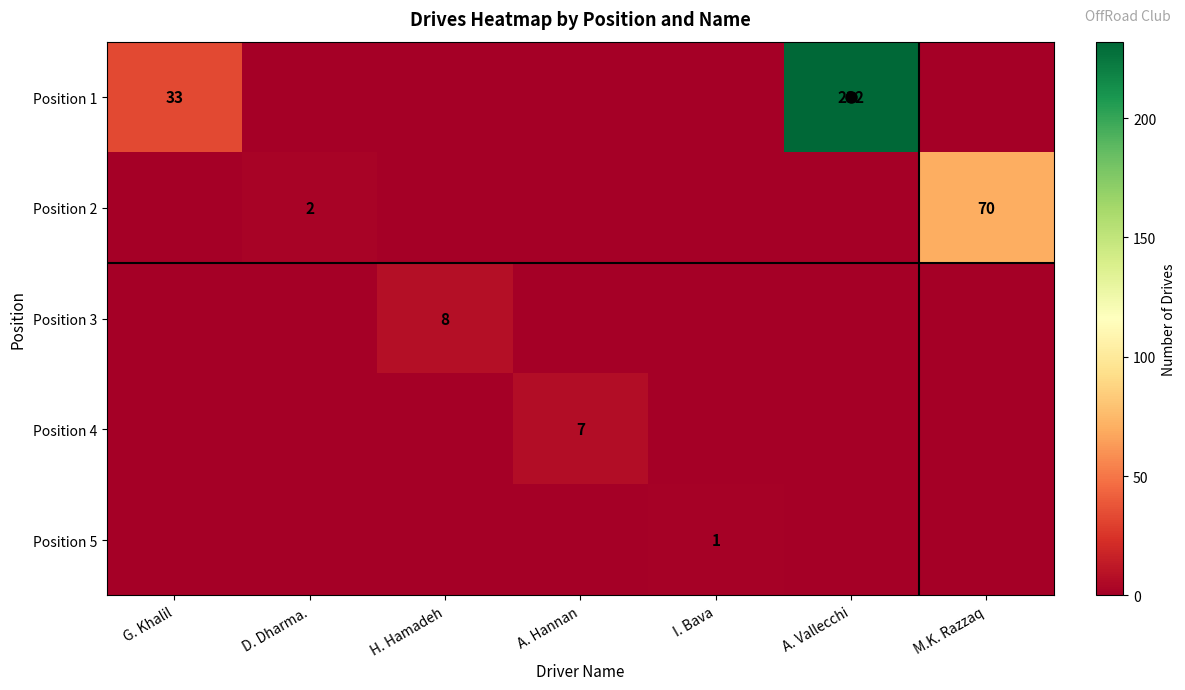

Which series changed the most between I. Bava and A. Vallecchi?

Position 1